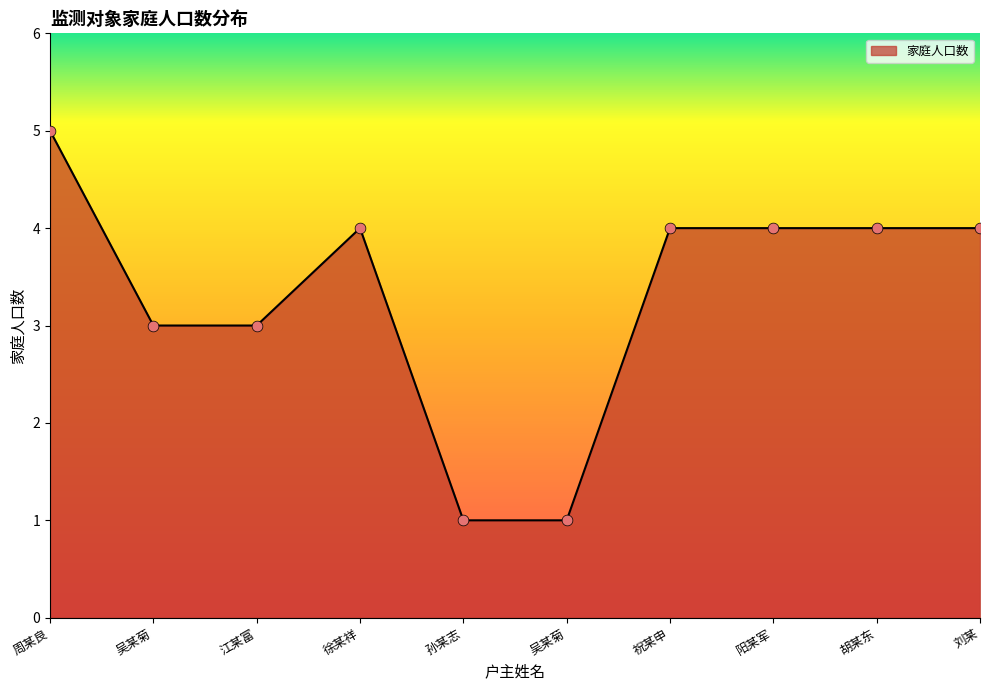

What is the ratio of the value at 徐某祥 to the value at 吴某菊?

4.0